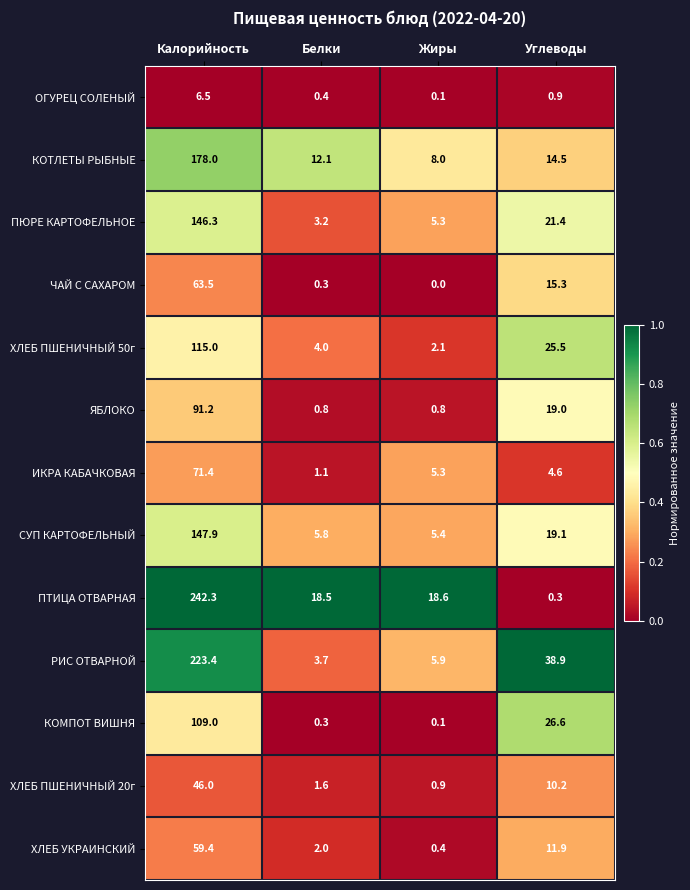

Rank the categories by ХЛЕБ УКРАИНСКИЙ value from highest to lowest.

Калорийность, Углеводы, Белки, Жиры